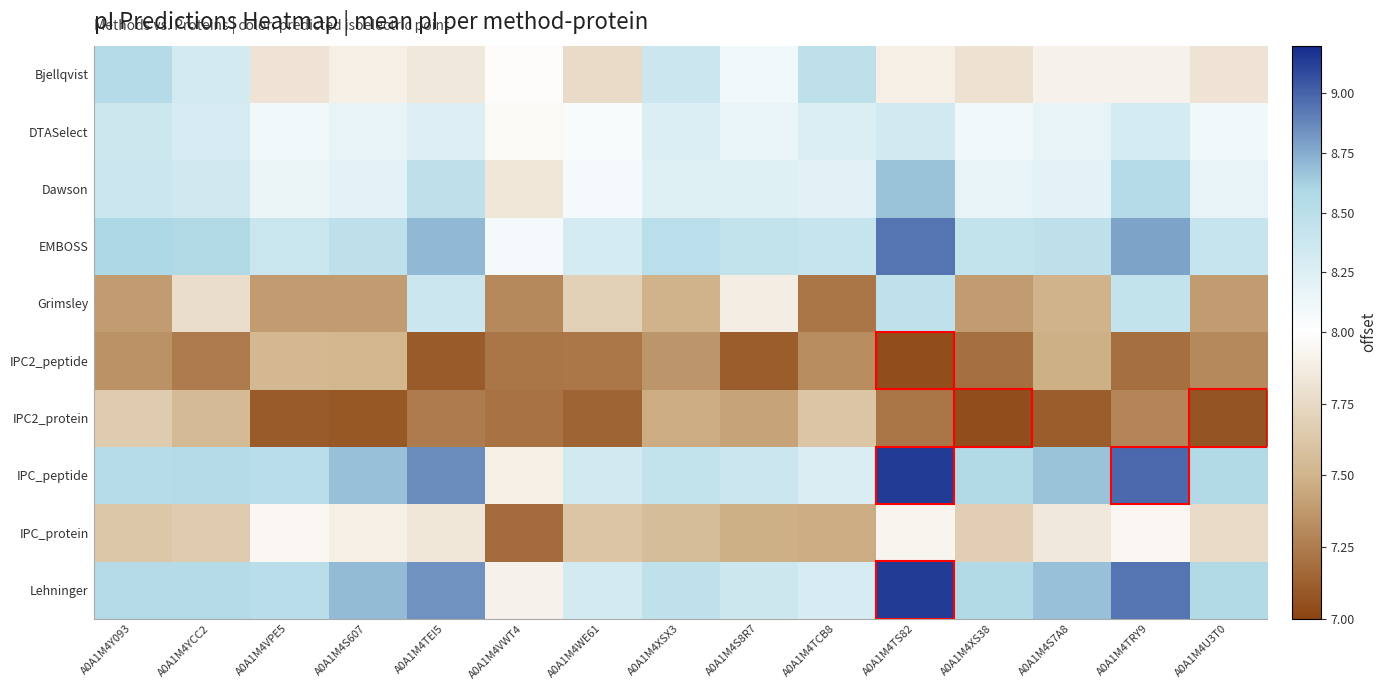

Rank the series at A0A1M4YCC2 from lowest to highest value.

IPC2_peptide, IPC2_protein, IPC_protein, Grimsley, DTASelect, Bjellqvist, Dawson, IPC_peptide, Lehninger, EMBOSS